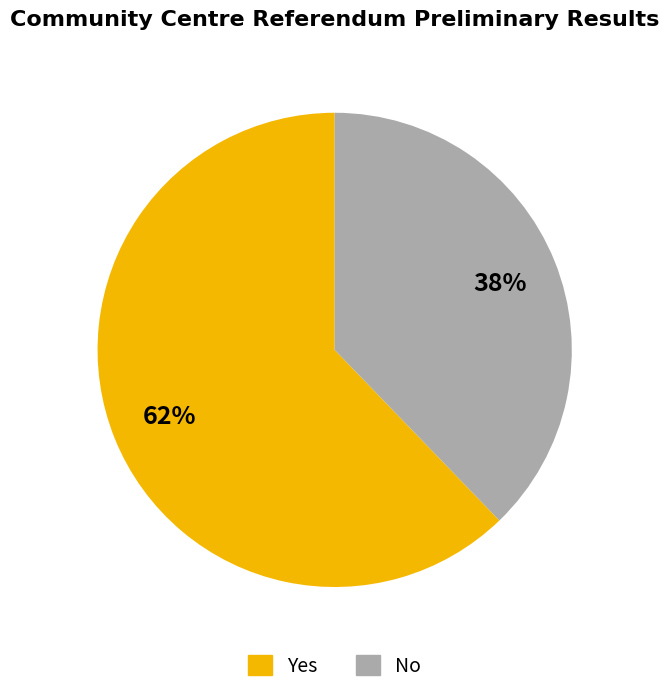

To the nearest percent, what percentage of the pie is No?

38%